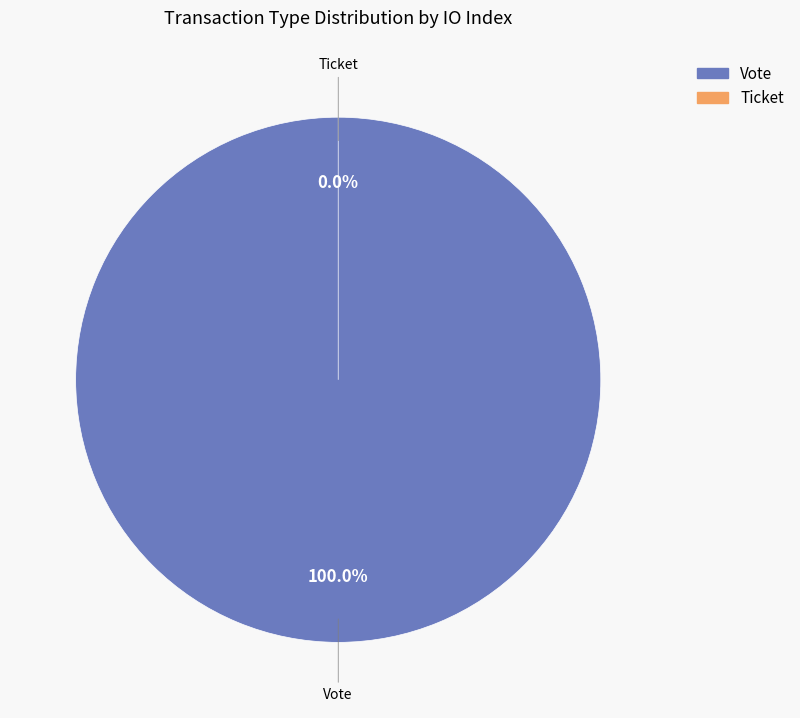

The Ticket slice represents 1% of the pie. True or false?

False